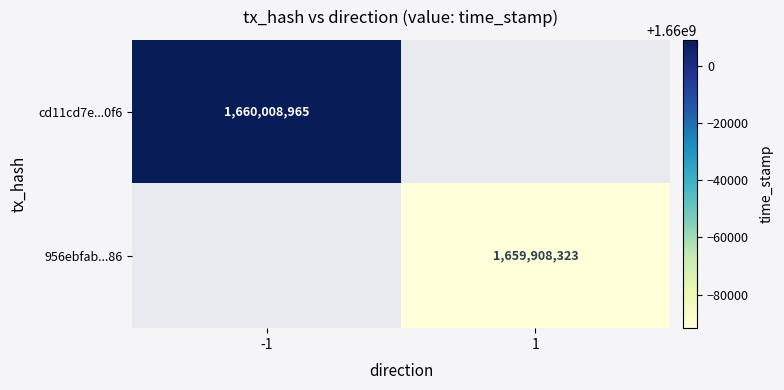

The 956ebfab...86 series shows 1659908323 at 1. True or false?

True